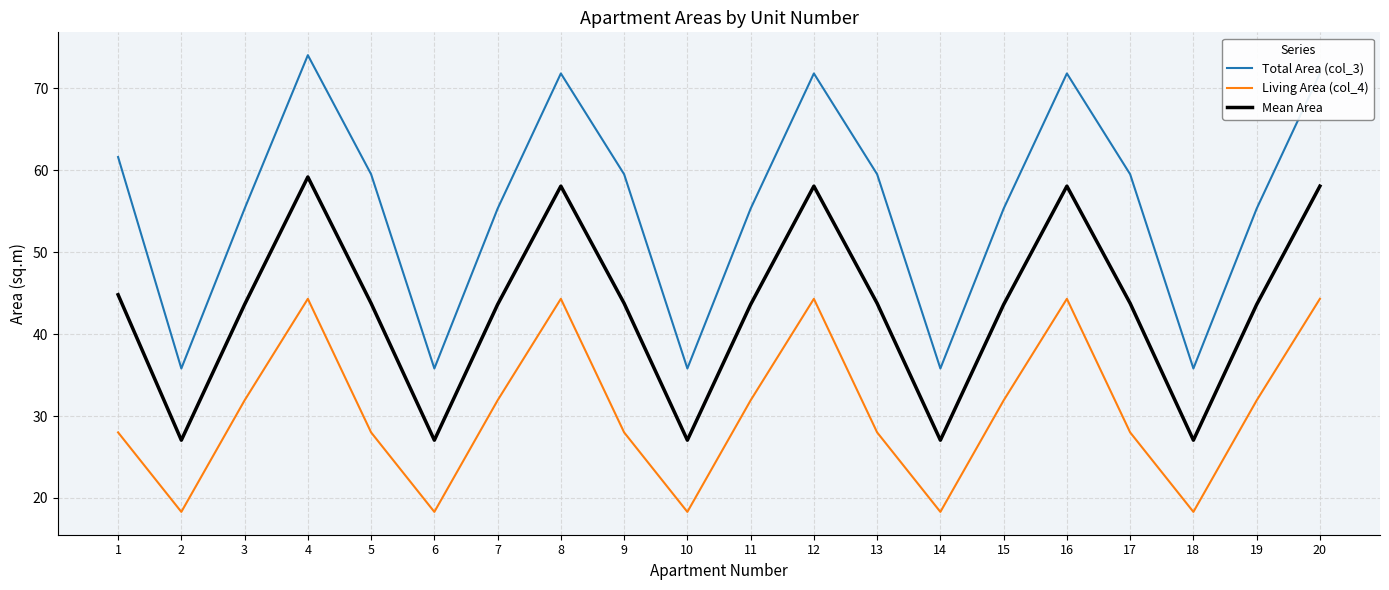

Is the value of Mean Area at 10 greater than the value of Total Area (col_3) at 4?

No